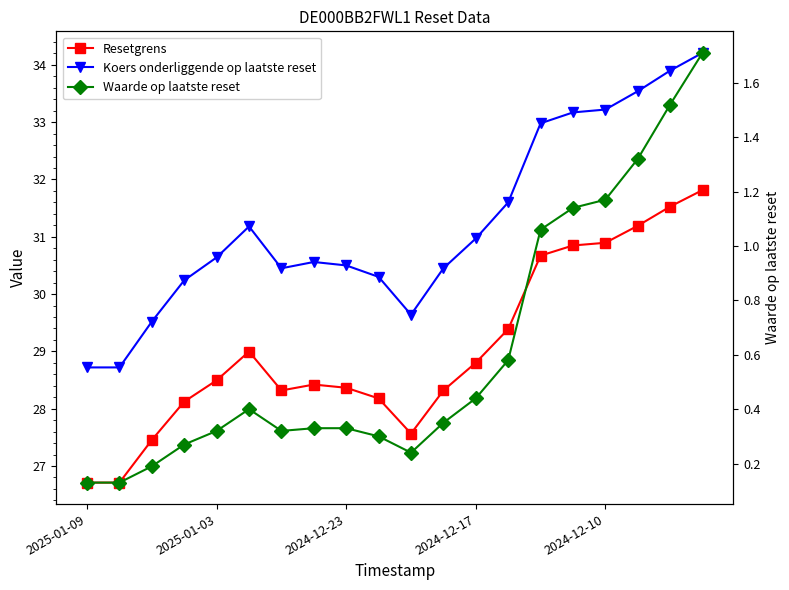

Which series has the largest total across all categories?

Koers onderliggende op laatste reset